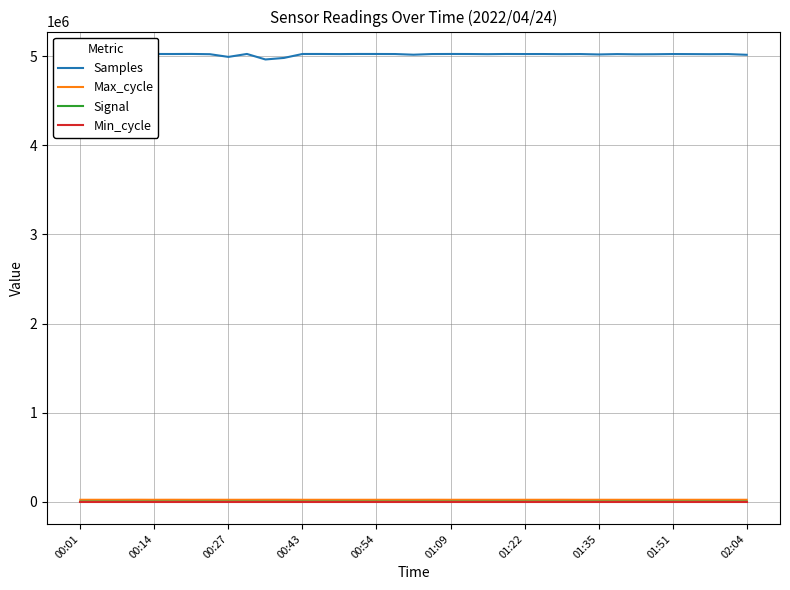

At which label is Signal closest to -57?

00:01